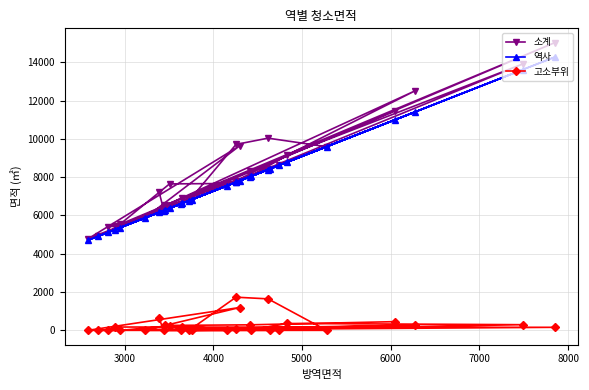

What is the maximum value for 역사?

14270.5